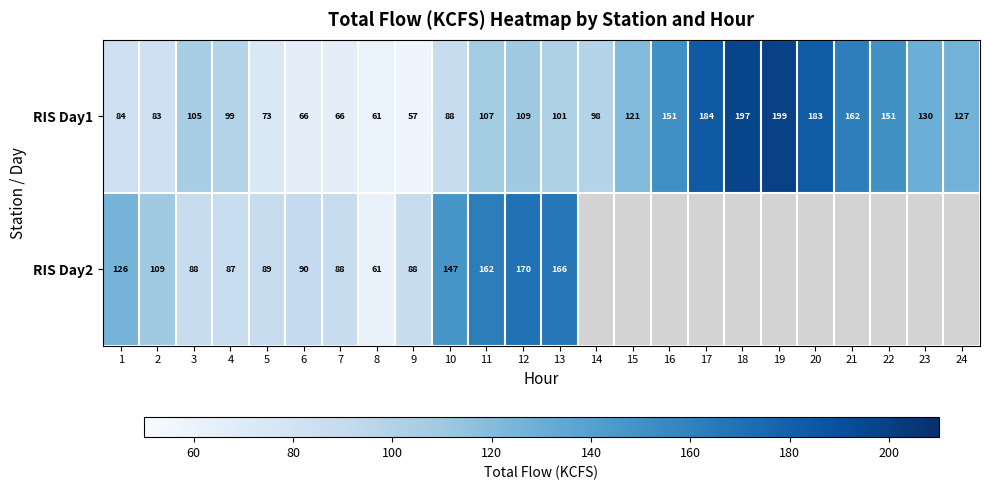

How many data points in RIS Day1 are less than 107?

12